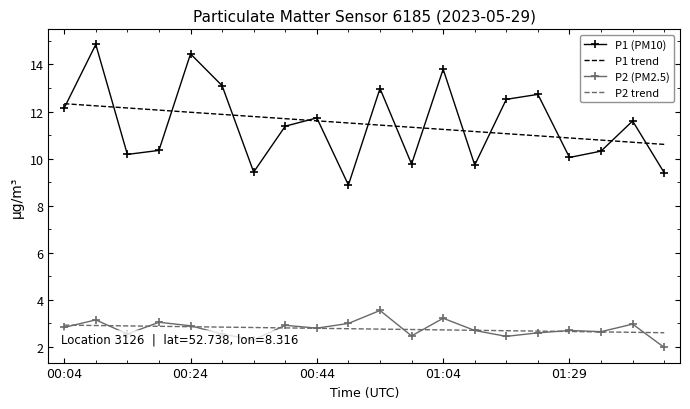

What is the smallest value displayed?

2.0